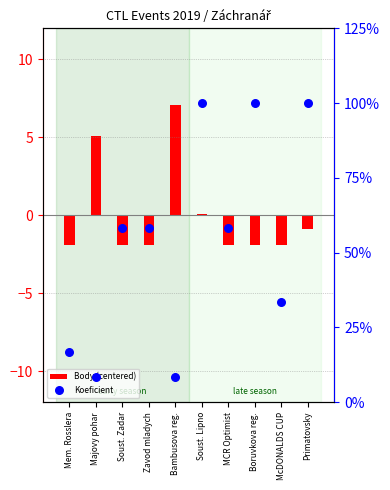

At which category is the sum across all series the highest?

Soust. Lipno